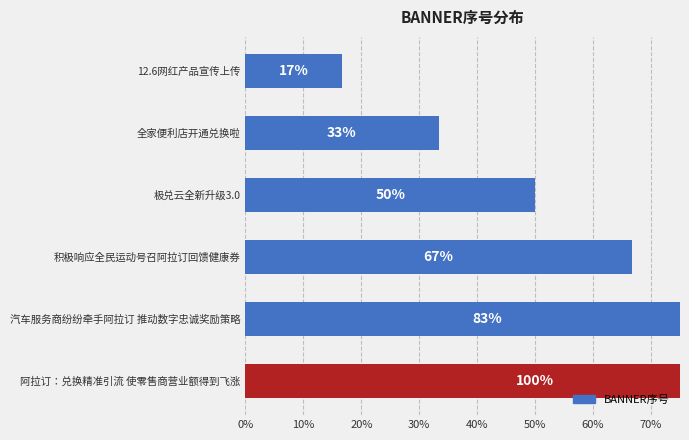

Approximately how many times larger is the value at 全家便利店开通兑换啦 compared to 阿拉订：兑换精准引流 使零售商营业额得到飞涨?

0.3